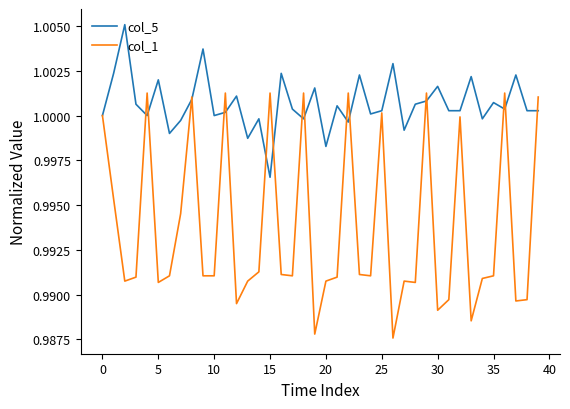

In col_1, how many points are higher than both neighbors (excluding endpoints)?

11